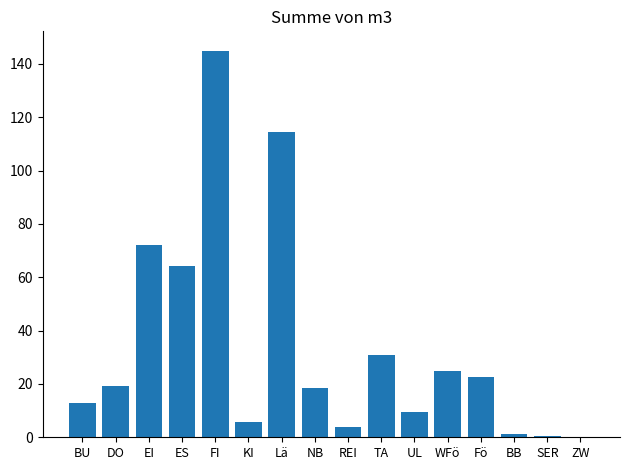

Which label corresponds to the largest value in the chart?

FI